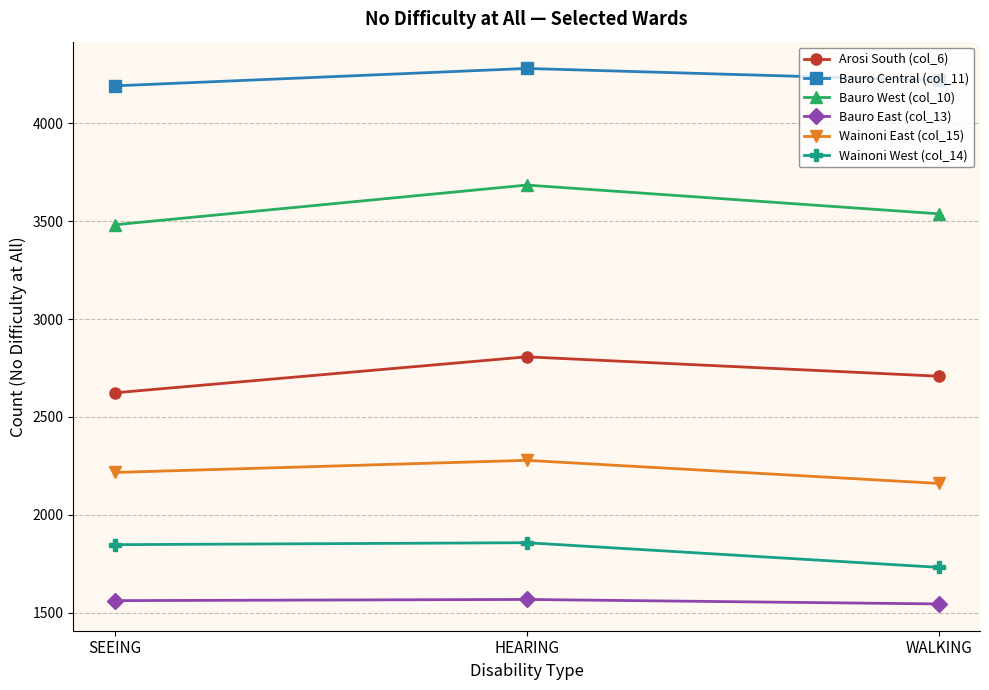

At how many categories does at least one series exceed 1563?

3